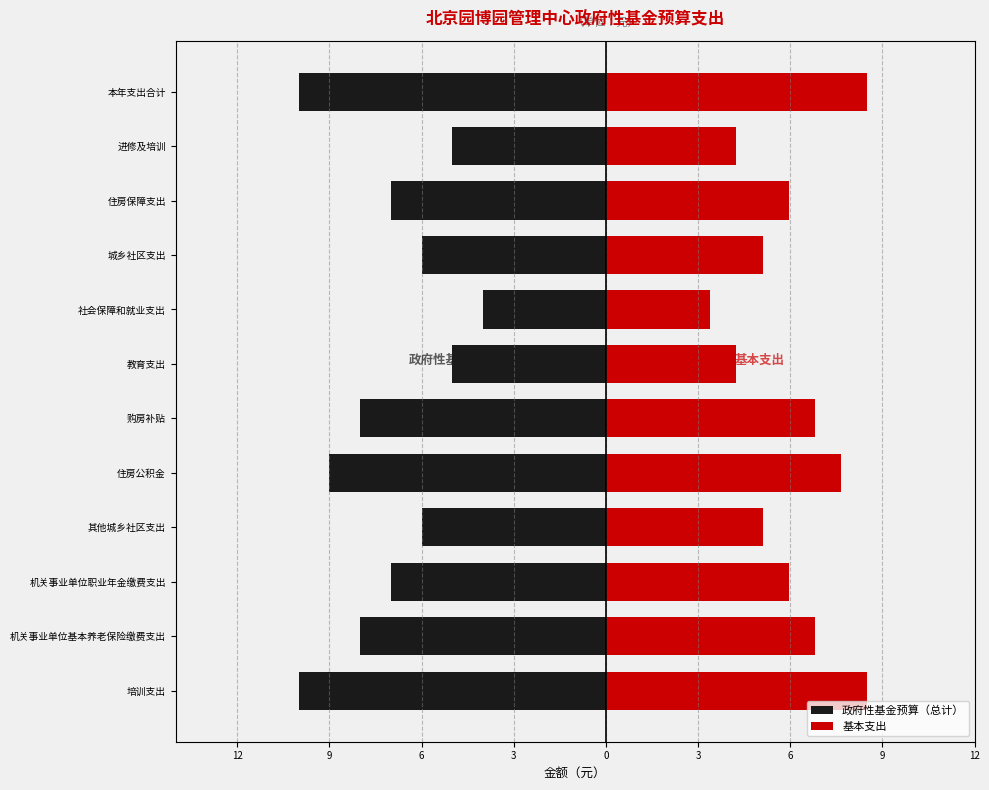

What are all the series names shown in the legend?

政府性基金预算（总计）, 基本支出